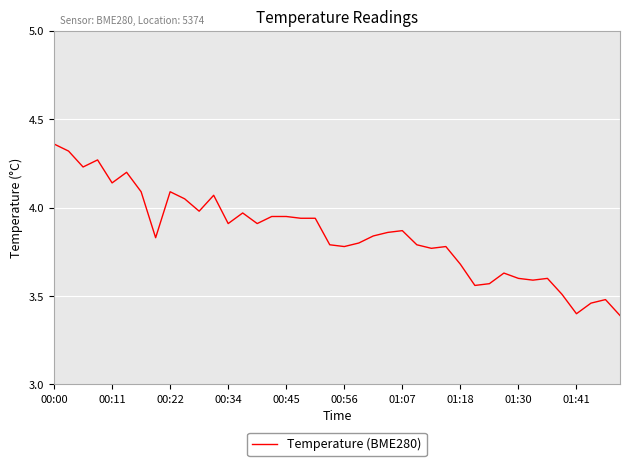

What is the smallest value displayed?

3.4